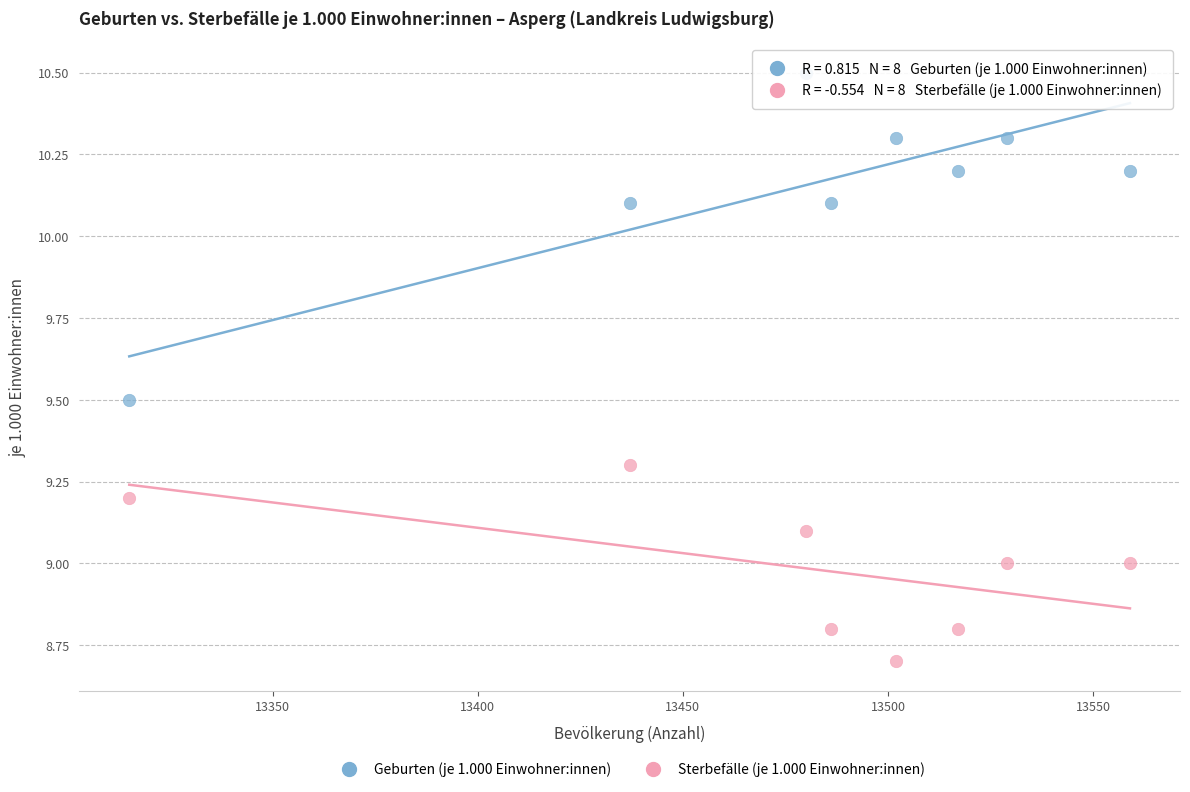

Which series has the widest spread of Y values?

Geburten (je 1.000 Einwohner:innen)